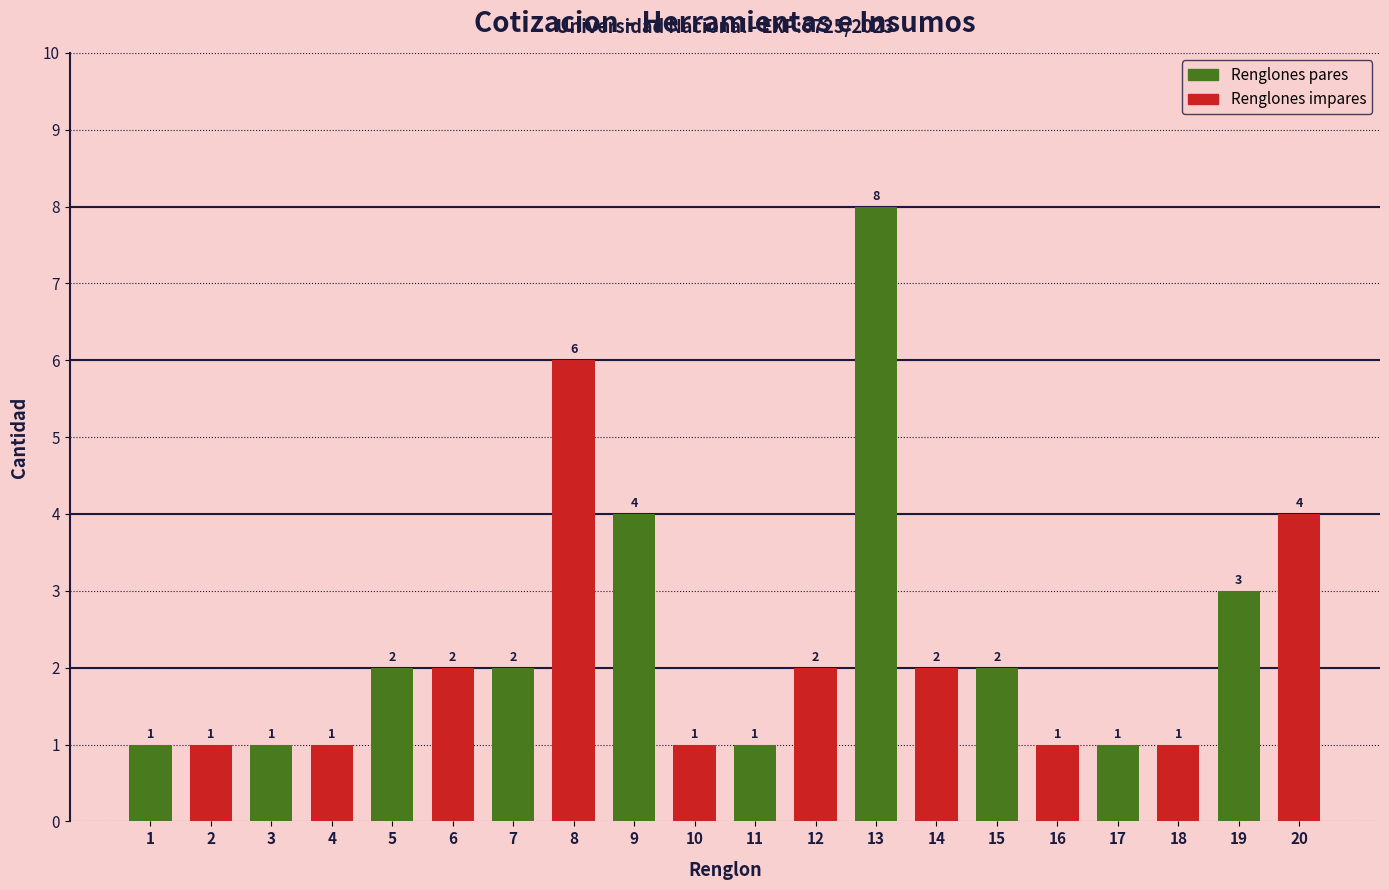

How many bars are there in total?

20